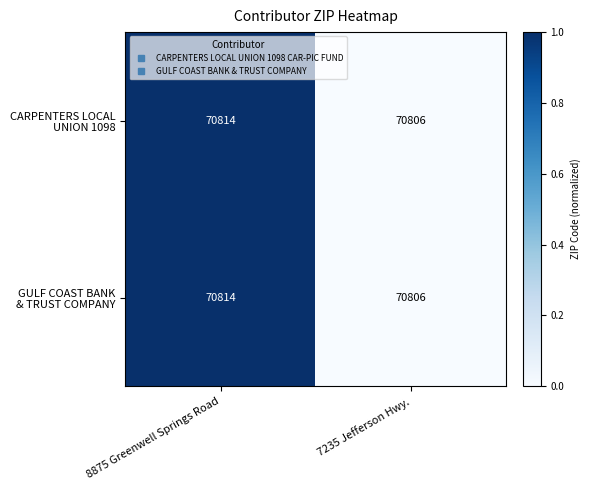

At which category does the chart reach its peak across all series?

8875 Greenwell Springs Road